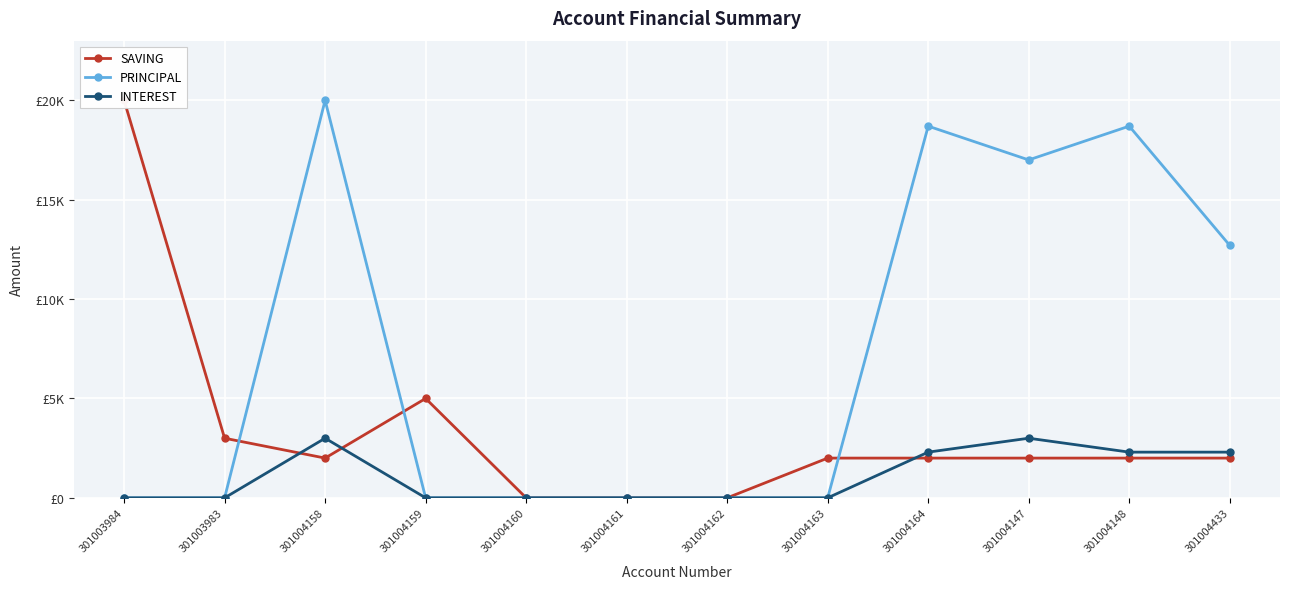

How many data points in SAVING are less than 2000?

3